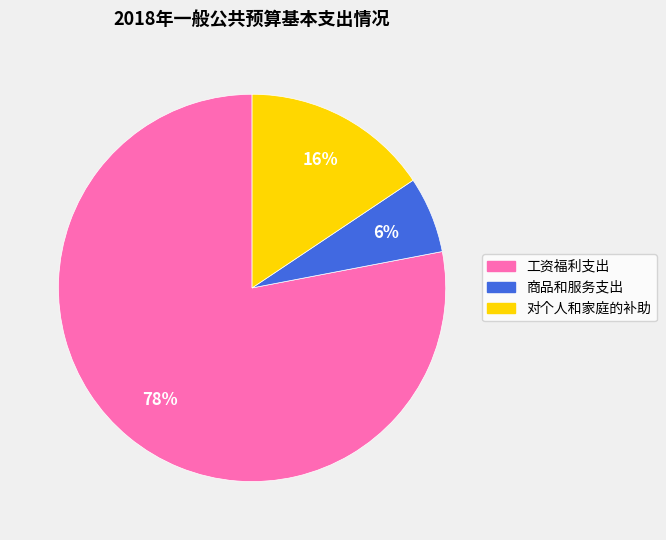

Is the sum of 商品和服务支出 and 工资福利支出 greater than half?

Yes